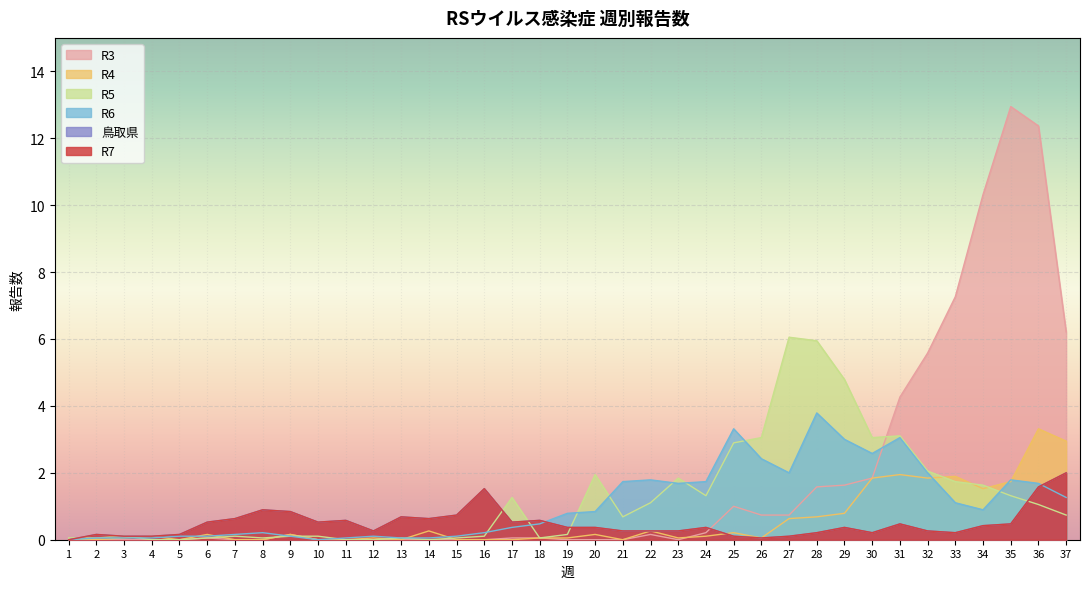

The R4 series shows 0.0 at 8. True or false?

True